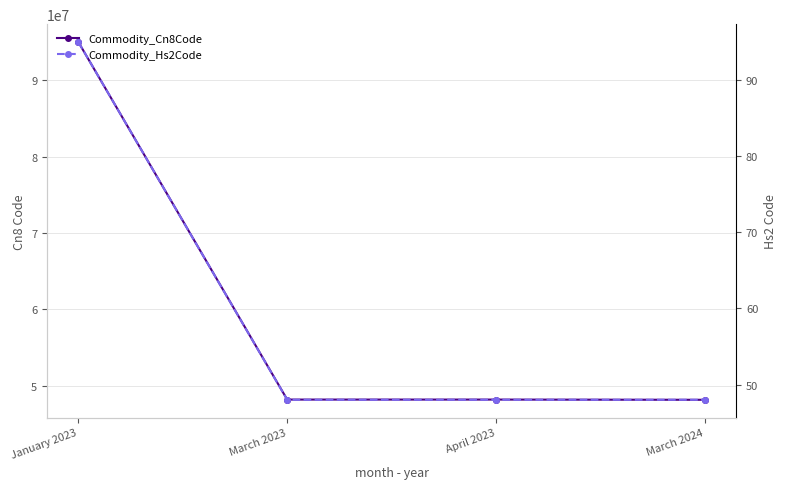

Where is Commodity_Cn8Code nearest to the value 71601047?

March 2023